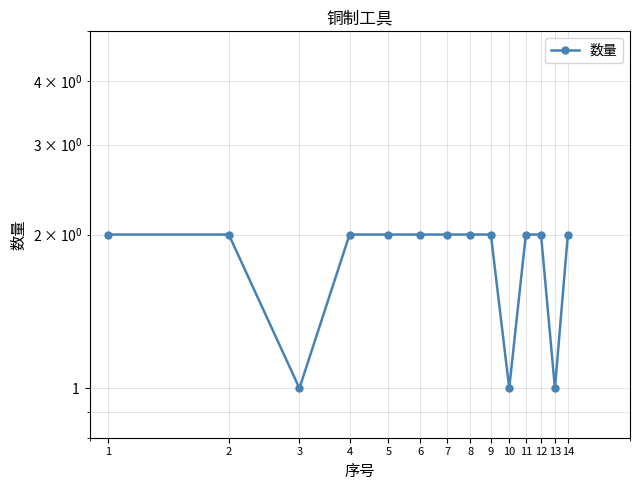

Is it true that the value at 2 is 2?

True